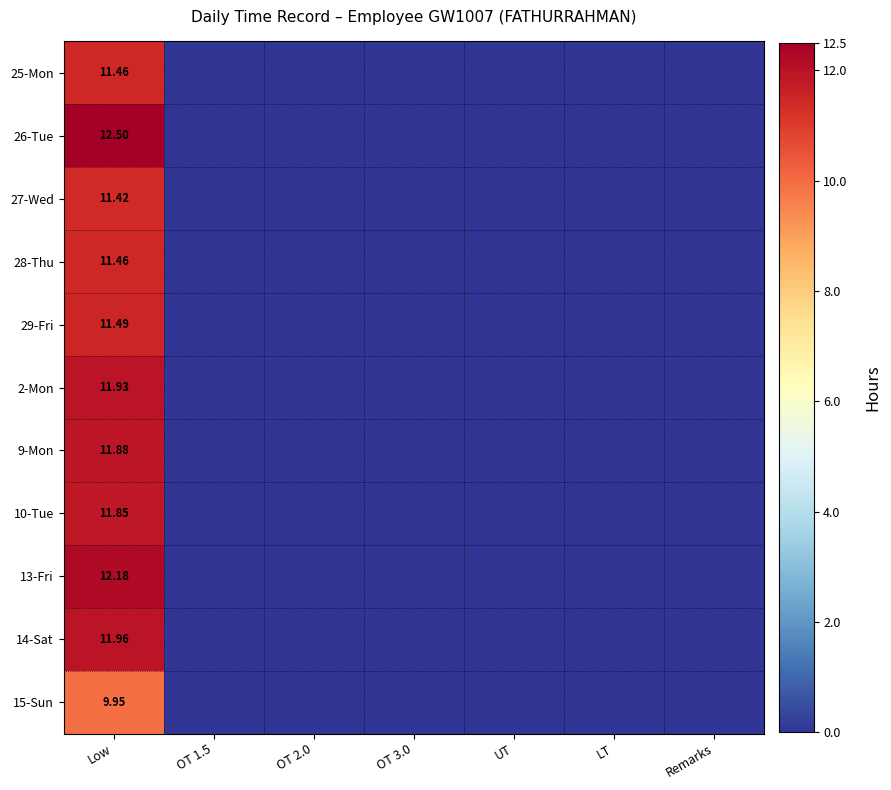

Is the value of 25-Mon at OT 3.0 greater than the value of 13-Fri at UT?

No